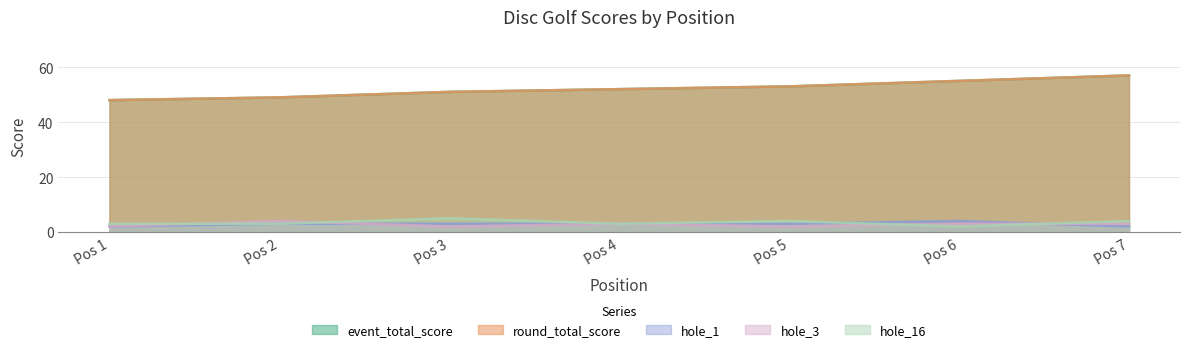

How many categories are shown in the chart?

7